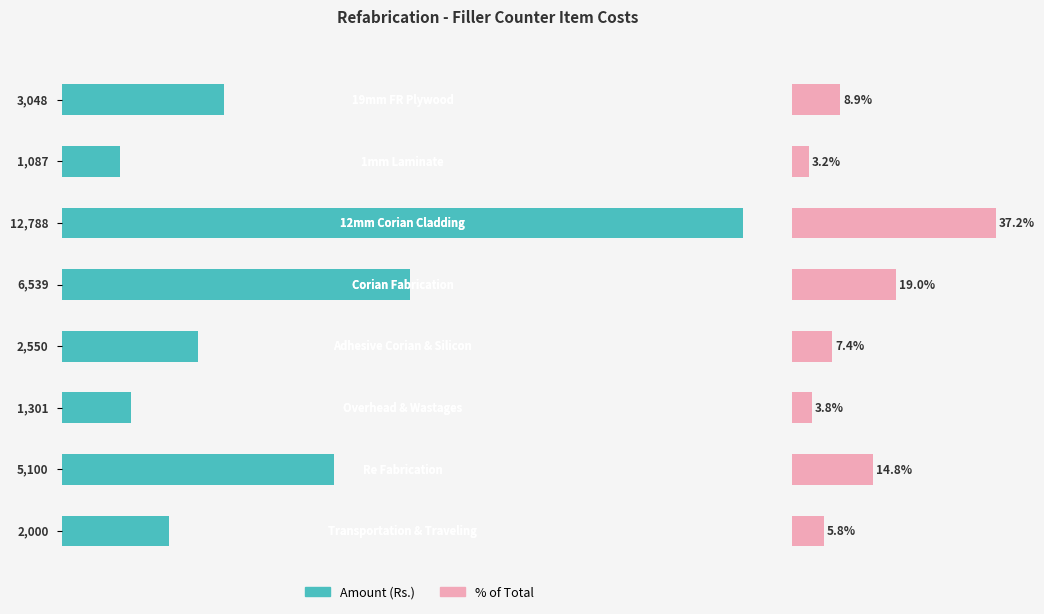

What is the average value?

4301.6